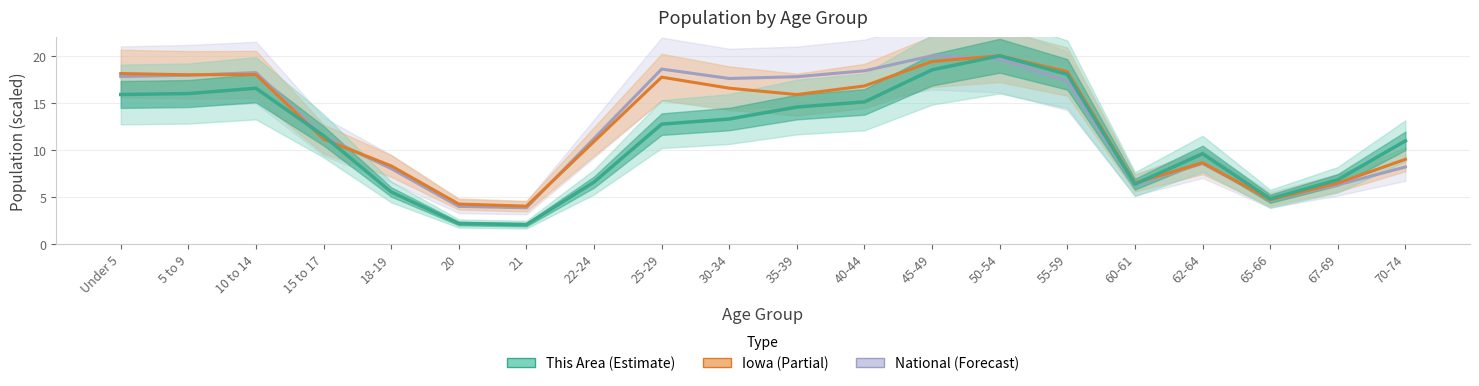

At 67-69, list the series in order from largest to smallest.

This Area, Iowa, National